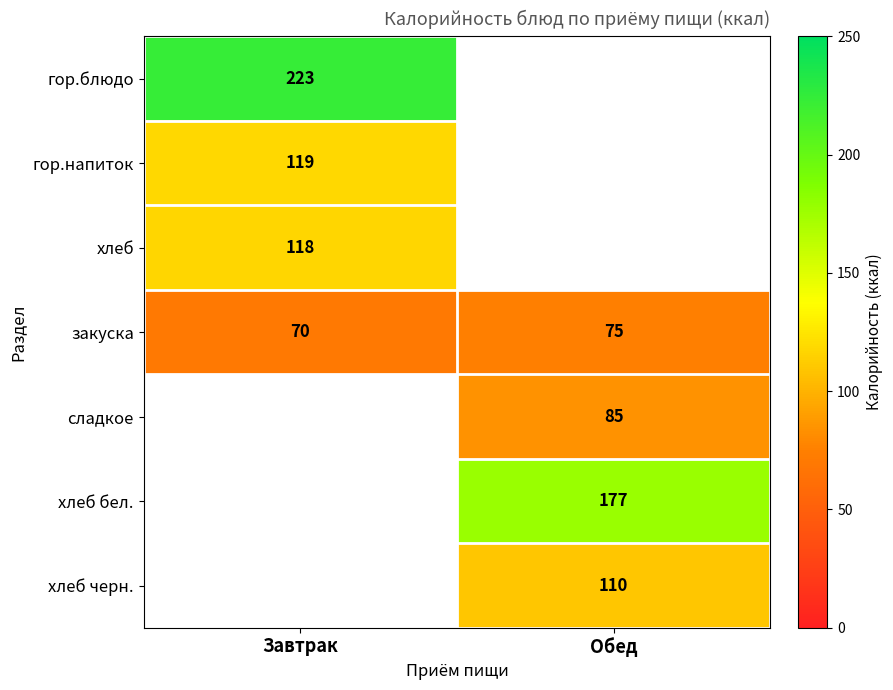

What is the sum of all закуска values?

145